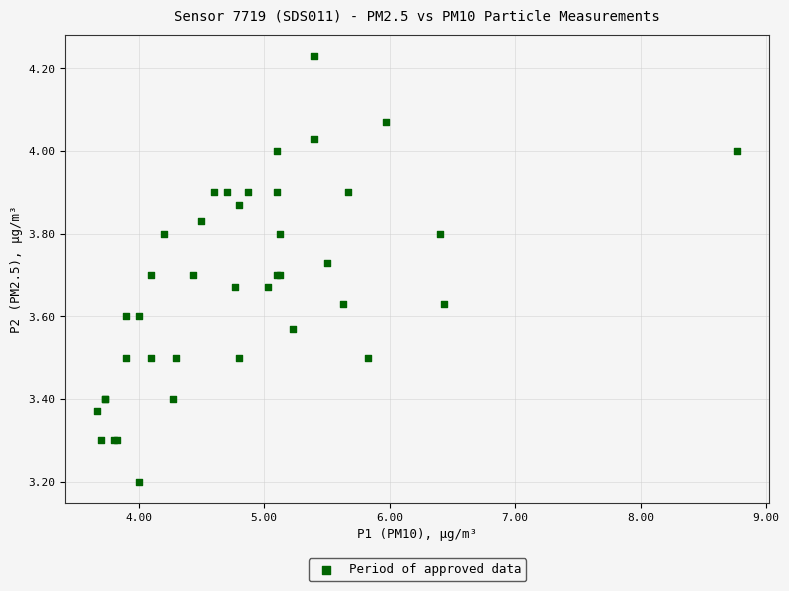

What Y value in the scatter plot is closest to 3?

3.2